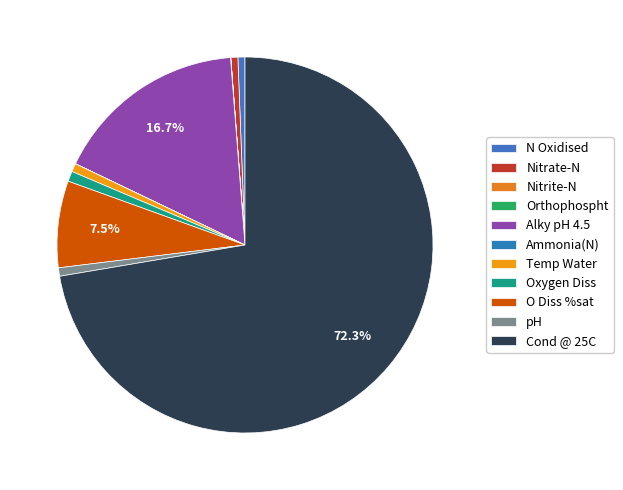

To the nearest percent, what is the average slice percentage?

9%